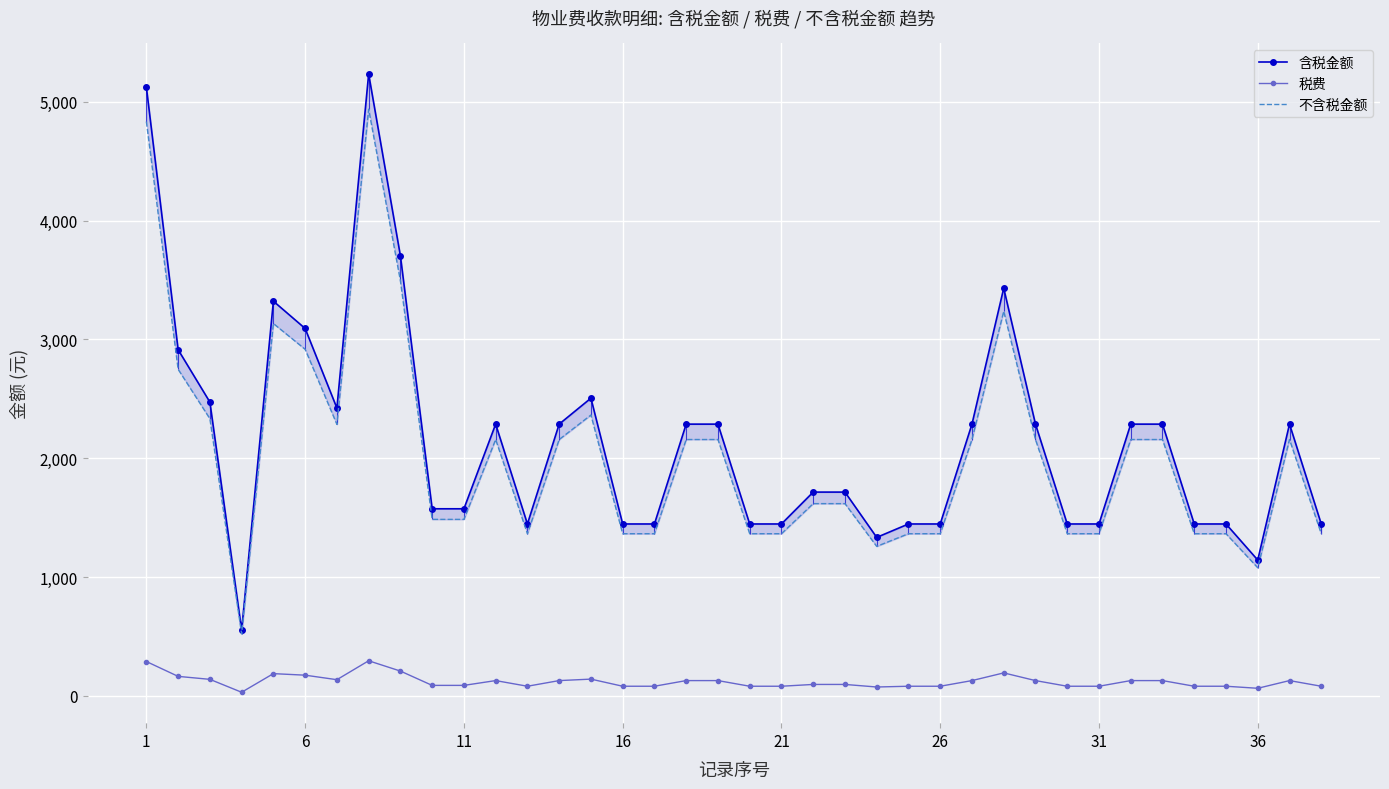

True or false: 税费 has more than 0 points higher than both neighbors.

True